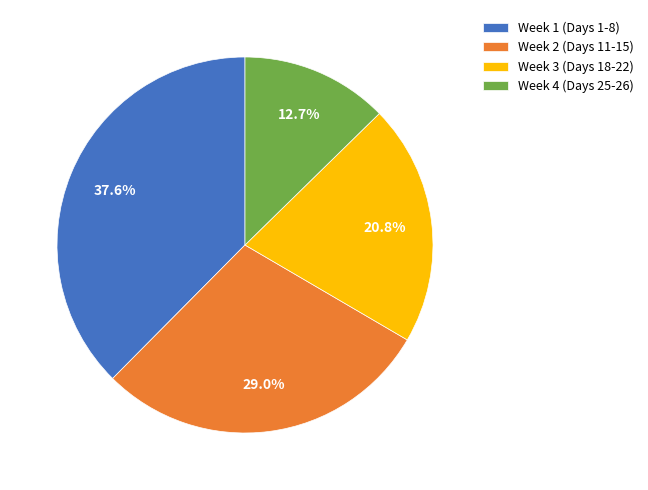

Rank the categories by value from highest to lowest.

Week 1 (Days 1-8), Week 2 (Days 11-15), Week 3 (Days 18-22), Week 4 (Days 25-26)